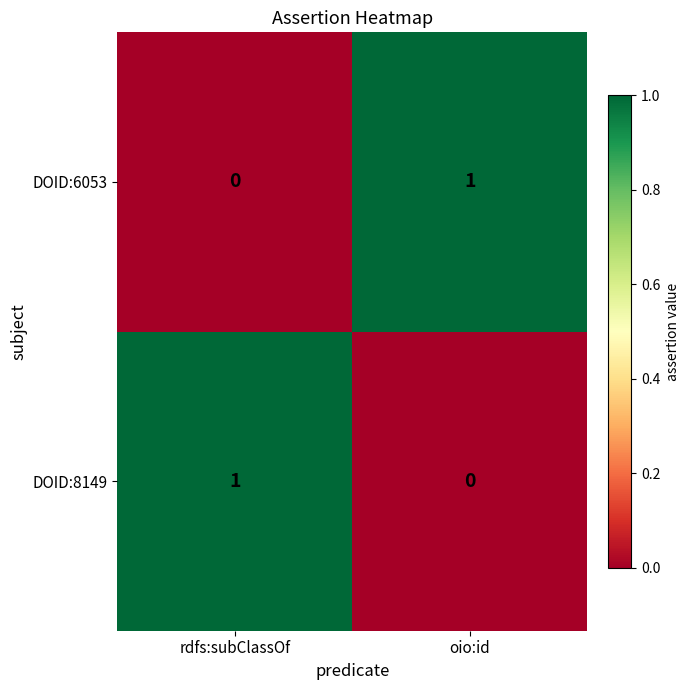

Is it true that DOID:8149 equals 0 at rdfs:subClassOf?

False